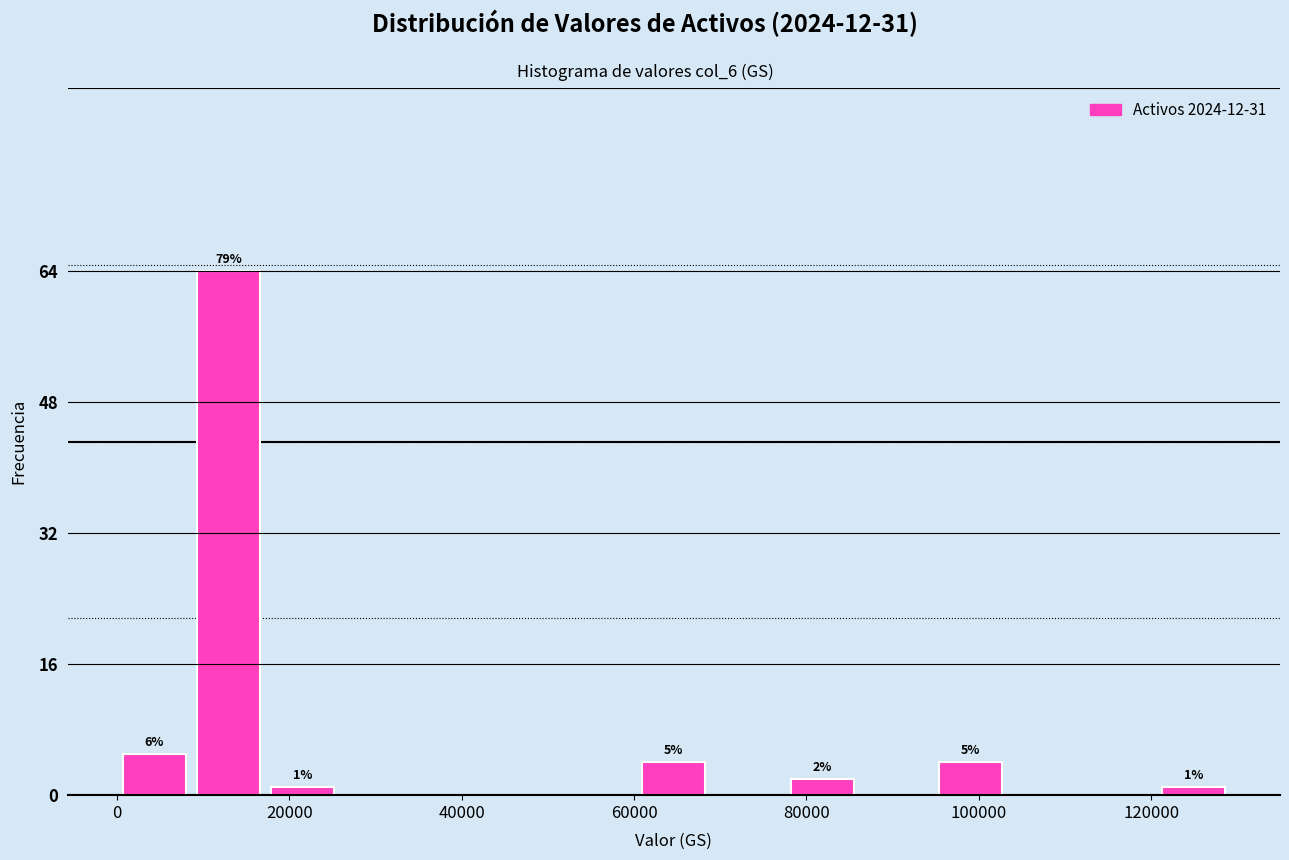

Over which range of the x-axis is the bar tallest?

8000 to 18000